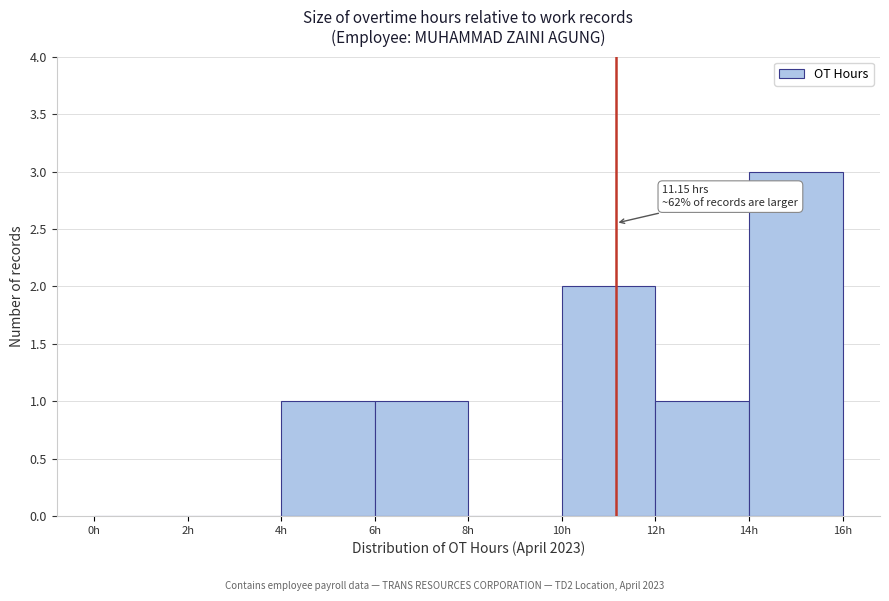

Over which range of the x-axis is the bar tallest?

14 to 16